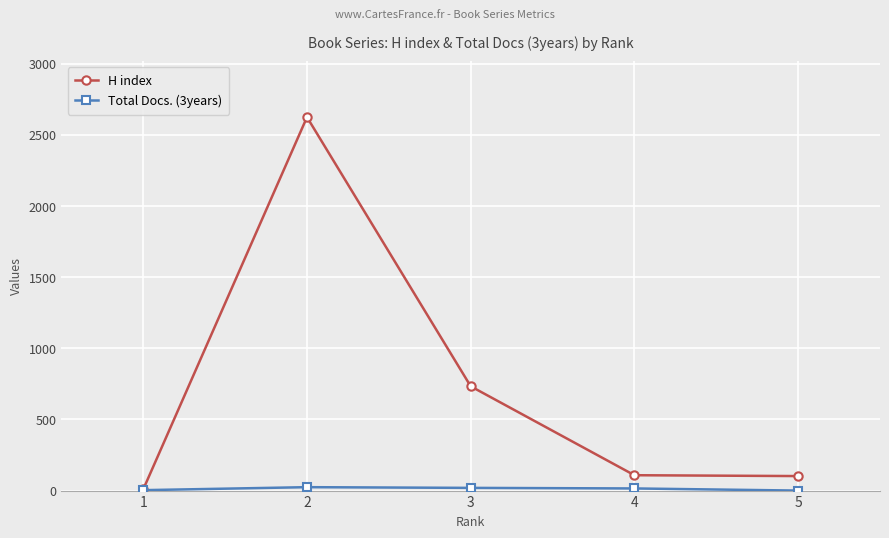

How many lines are shown in the chart?

2